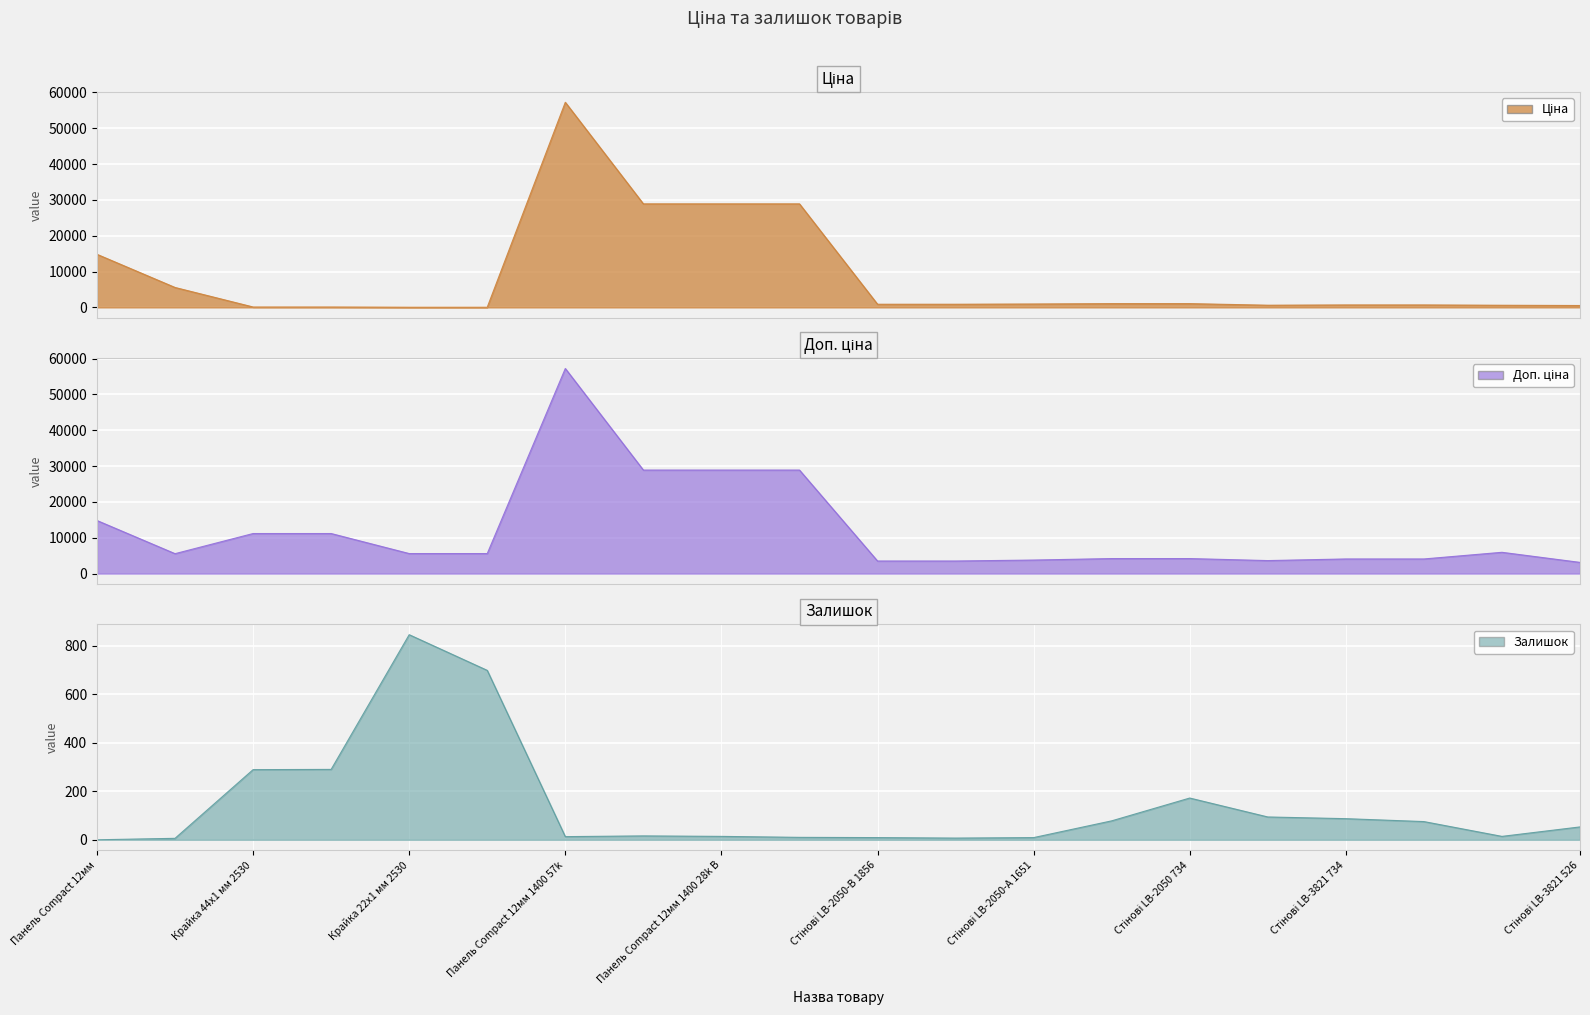

True or false: Ціна and Доп. ціна intersect in this chart.

False